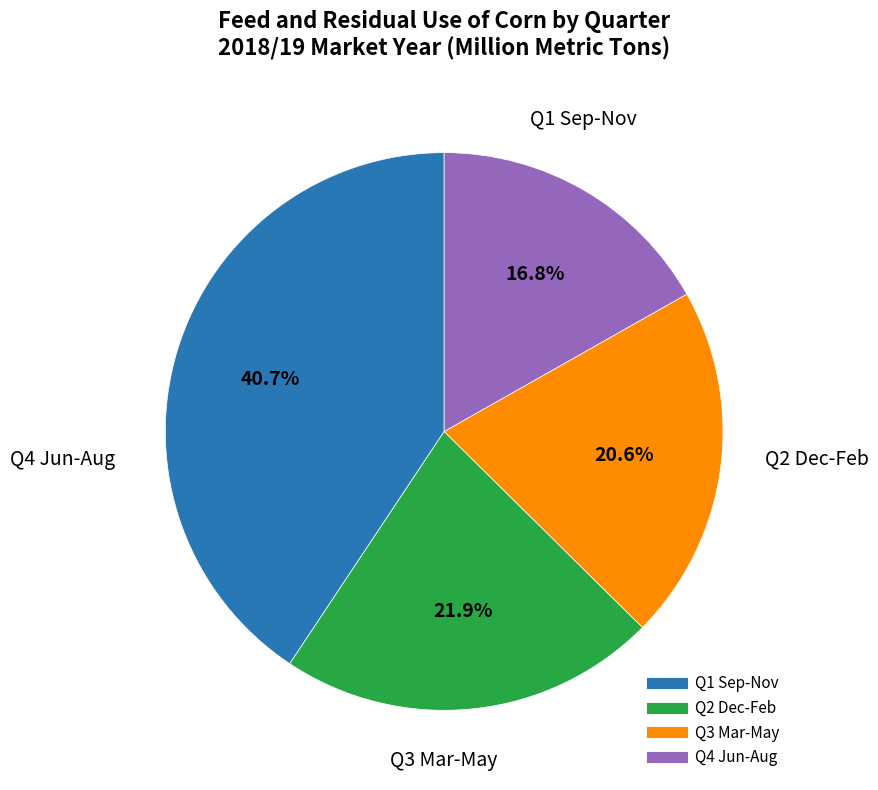

Which slice is the largest?

Q1 Sep-Nov